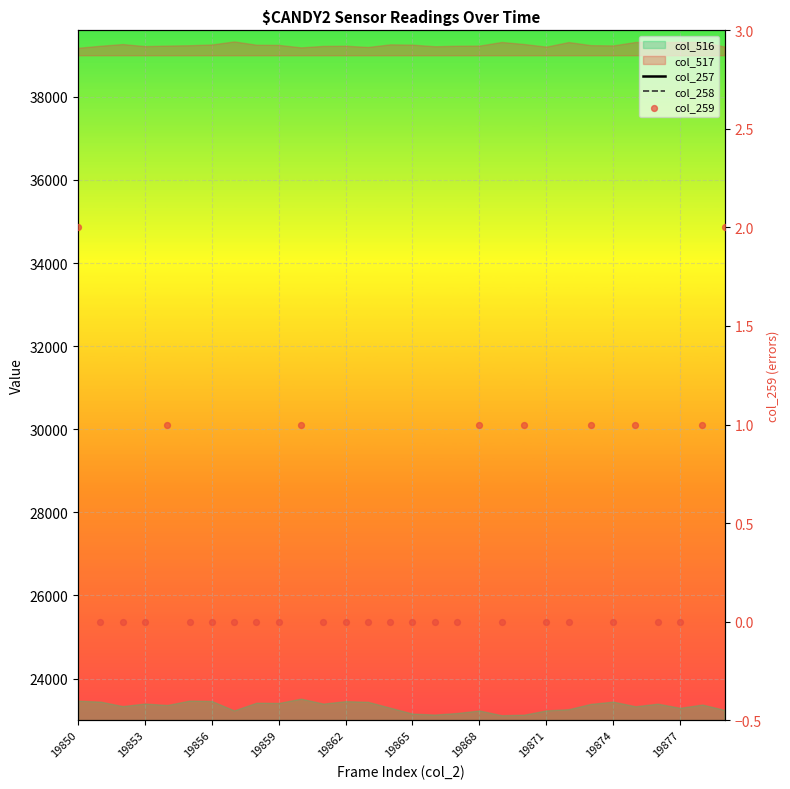

At which category is the sum across all series the highest?

25